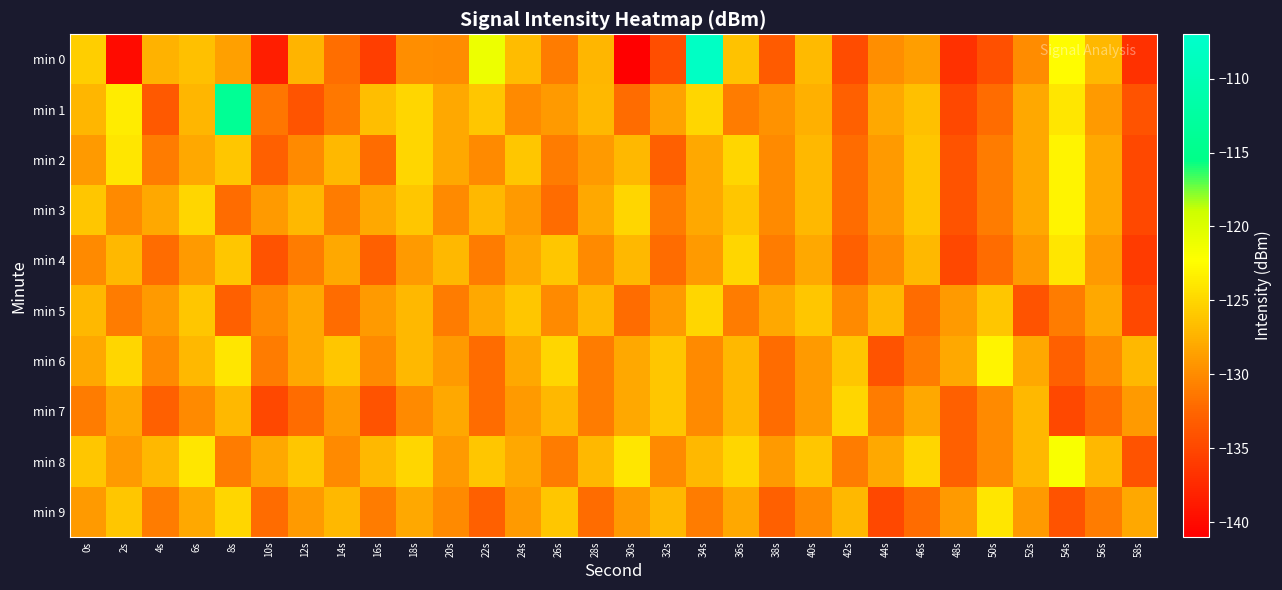

Reading left to right, transcribe all the data shown in this chart.

min 0: 0s=-125.6	2s=-140.1	4s=-127.4	6s=-126.5	8s=-128.6	10s=-138.4	12s=-127.2	14s=-131.9	16s=-135.7	18s=-129.7	20s=-129.9	22s=-121.2	24s=-126.7	26s=-131.0	28s=-127.2	30s=-141.0	32s=-134.4	34s=-108.0	36s=-126.4	38s=-133.4	40s=-126.9	42s=-134.6	44s=-129.8	46s=-128.8	48s=-136.8	50s=-134.3	52s=-129.8	54s=-122.5	56s=-127.0	58s=-136.8
min 1: 0s=-127.1	2s=-123.6	4s=-133.4	6s=-127.1	8s=-113.8	10s=-131.3	12s=-133.9	14s=-131.2	16s=-126.6	18s=-124.9	20s=-128.0	22s=-126.0	24s=-130.0	26s=-129.0	28s=-127.0	30s=-132.0	32s=-128.5	34s=-125.0	36s=-131.0	38s=-129.5	40s=-127.5	42s=-133.0	44s=-128.0	46s=-126.5	48s=-135.0	50s=-132.0	52s=-128.0	54s=-124.0	56s=-129.0	58s=-134.0
min 2: 0s=-129.0	2s=-124.0	4s=-131.0	6s=-128.0	8s=-126.0	10s=-133.0	12s=-130.0	14s=-127.0	16s=-132.0	18s=-125.0	20s=-128.0	22s=-130.0	24s=-126.0	26s=-131.0	28s=-129.0	30s=-127.0	32s=-133.0	34s=-128.0	36s=-125.0	38s=-130.0	40s=-127.0	42s=-132.0	44s=-129.0	46s=-126.0	48s=-134.0	50s=-131.0	52s=-128.0	54s=-123.0	56s=-128.0	58s=-135.0
min 3: 0s=-126.0	2s=-130.0	4s=-128.0	6s=-125.0	8s=-132.0	10s=-129.0	12s=-127.0	14s=-131.0	16s=-128.0	18s=-126.0	20s=-130.0	22s=-127.0	24s=-129.0	26s=-132.0	28s=-128.0	30s=-125.0	32s=-131.0	34s=-128.0	36s=-126.0	38s=-130.0	40s=-127.0	42s=-132.0	44s=-129.0	46s=-126.0	48s=-134.0	50s=-131.0	52s=-128.0	54s=-123.0	56s=-128.0	58s=-135.0
min 4: 0s=-130.0	2s=-127.0	4s=-132.0	6s=-129.0	8s=-126.0	10s=-134.0	12s=-131.0	14s=-128.0	16s=-133.0	18s=-129.0	20s=-127.0	22s=-131.0	24s=-128.0	26s=-126.0	28s=-130.0	30s=-127.0	32s=-132.0	34s=-129.0	36s=-125.0	38s=-131.0	40s=-128.0	42s=-133.0	44s=-130.0	46s=-127.0	48s=-135.0	50s=-132.0	52s=-129.0	54s=-124.0	56s=-129.0	58s=-136.0
min 5: 0s=-127.0	2s=-131.0	4s=-129.0	6s=-126.0	8s=-133.0	10s=-130.0	12s=-128.0	14s=-132.0	16s=-129.0	18s=-127.0	20s=-131.0	22s=-128.0	24s=-126.0	26s=-130.0	28s=-127.0	30s=-132.0	32s=-129.0	34s=-125.0	36s=-131.0	38s=-128.0	40s=-126.0	42s=-130.0	44s=-127.0	46s=-132.0	48s=-129.0	50s=-126.0	52s=-134.0	54s=-131.0	56s=-128.0	58s=-135.0
min 6: 0s=-128.0	2s=-125.0	4s=-130.0	6s=-127.0	8s=-124.0	10s=-131.0	12s=-128.0	14s=-126.0	16s=-130.0	18s=-127.0	20s=-129.0	22s=-132.0	24s=-128.0	26s=-125.0	28s=-131.0	30s=-128.0	32s=-126.0	34s=-130.0	36s=-127.0	38s=-132.0	40s=-129.0	42s=-126.0	44s=-134.0	46s=-131.0	48s=-128.0	50s=-123.0	52s=-128.0	54s=-133.0	56s=-130.0	58s=-127.0
min 7: 0s=-131.0	2s=-128.0	4s=-133.0	6s=-130.0	8s=-127.0	10s=-135.0	12s=-132.0	14s=-129.0	16s=-134.0	18s=-130.0	20s=-128.0	22s=-132.0	24s=-129.0	26s=-127.0	28s=-131.0	30s=-128.0	32s=-126.0	34s=-130.0	36s=-127.0	38s=-132.0	40s=-129.0	42s=-125.0	44s=-131.0	46s=-128.0	48s=-133.0	50s=-130.0	52s=-127.0	54s=-135.0	56s=-132.0	58s=-129.0
min 8: 0s=-126.0	2s=-129.0	4s=-127.0	6s=-124.0	8s=-131.0	10s=-128.0	12s=-126.0	14s=-130.0	16s=-127.0	18s=-125.0	20s=-129.0	22s=-126.0	24s=-128.0	26s=-131.0	28s=-127.0	30s=-124.0	32s=-130.0	34s=-127.0	36s=-125.0	38s=-129.0	40s=-126.0	42s=-131.0	44s=-128.0	46s=-125.0	48s=-133.0	50s=-130.0	52s=-127.0	54s=-122.0	56s=-127.0	58s=-134.0
min 9: 0s=-129.0	2s=-126.0	4s=-131.0	6s=-128.0	8s=-125.0	10s=-132.0	12s=-129.0	14s=-127.0	16s=-131.0	18s=-128.0	20s=-130.0	22s=-133.0	24s=-129.0	26s=-126.0	28s=-132.0	30s=-129.0	32s=-127.0	34s=-131.0	36s=-128.0	38s=-133.0	40s=-130.0	42s=-127.0	44s=-135.0	46s=-132.0	48s=-129.0	50s=-124.0	52s=-129.0	54s=-134.0	56s=-131.0	58s=-128.0